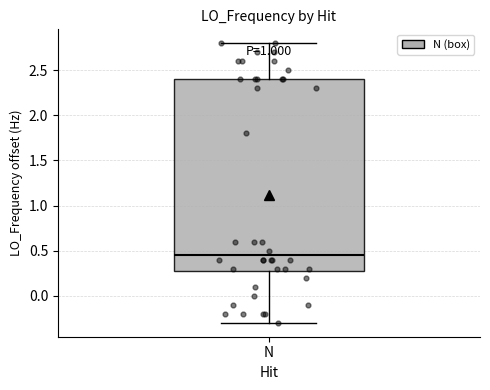

Read this box plot against the y-axis: the position of the median line, the range covered by the box, and the ends of both whiskers. The values are not printed on the chart, so give them approximately, as read against the axis.

median 0.45, box 0.30 to 2.40, whiskers -0.30 to 2.80